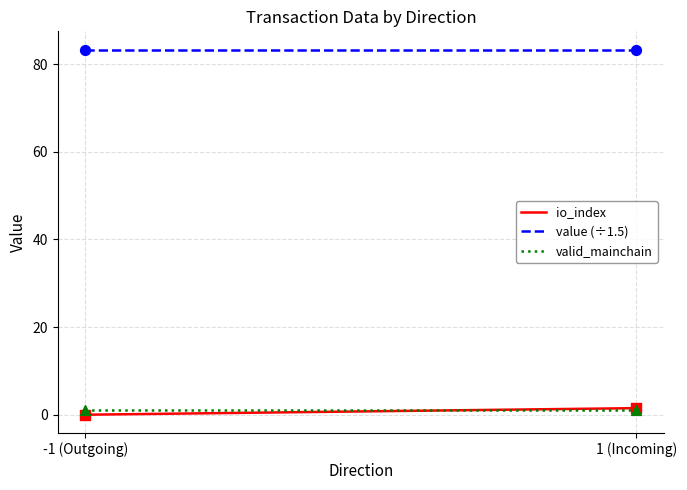

Is the value of valid_mainchain at 1 (Incoming) greater than the value of value (÷1.5) at -1 (Outgoing)?

No